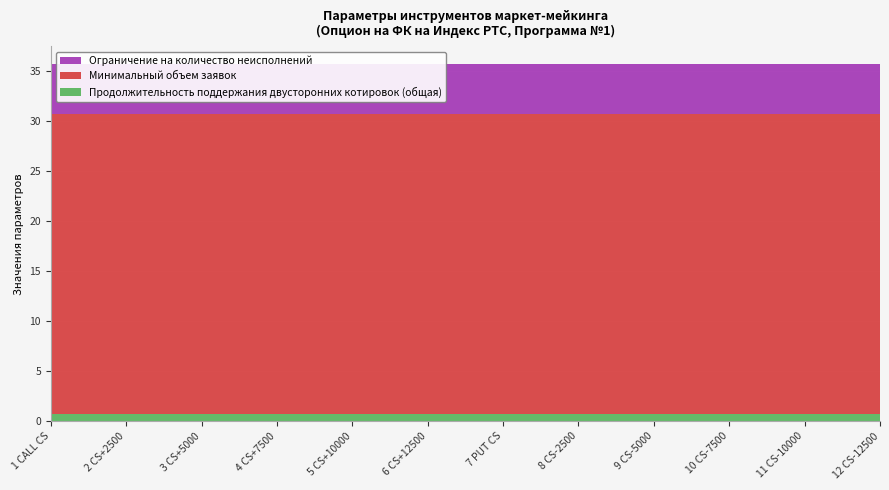

Reading left to right, transcribe all the data shown in this chart.

Продолжительность поддержания двусторонних котировок (общая): 0.7	0.7	0.7	0.7	0.7	0.7	0.7	0.7	0.7	0.7	0.7	0.7
Минимальный объем заявок: 30.0	30.0	30.0	30.0	30.0	30.0	30.0	30.0	30.0	30.0	30.0	30.0
Ограничение на количество неисполнений: 5.0	5.0	5.0	5.0	5.0	5.0	5.0	5.0	5.0	5.0	5.0	5.0